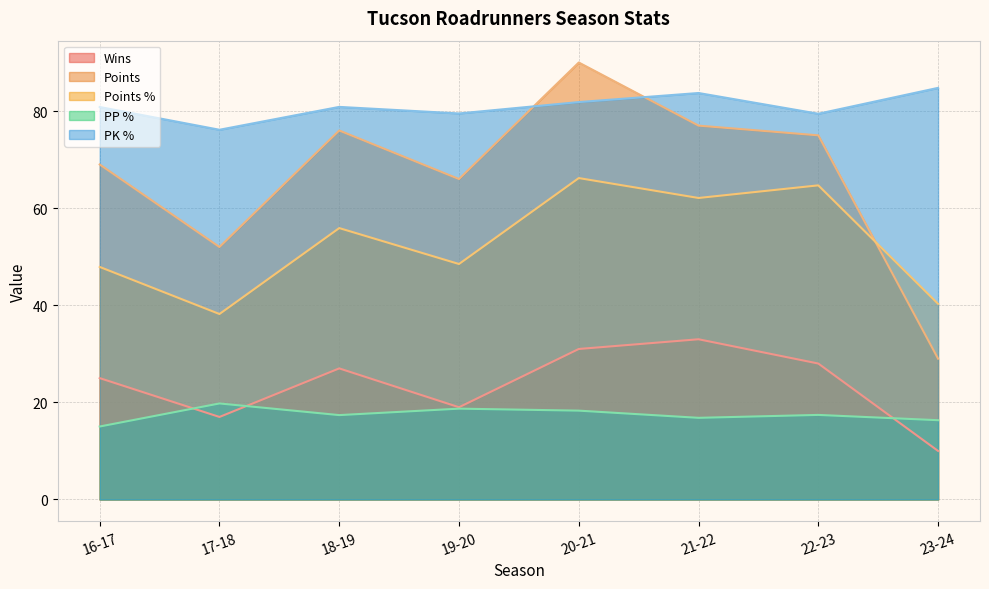

Reading right to left, transcribe all the data shown in this chart.

wins: 23-24=10.0	22-23=28.0	21-22=33.0	20-21=31.0	19-20=19.0	18-19=27.0	17-18=17.0	16-17=25.0
points: 23-24=29.0	22-23=75.0	21-22=77.0	20-21=90.0	19-20=66.0	18-19=76.0	17-18=52.0	16-17=69.0
points_percent: 23-24=40.3	22-23=64.7	21-22=62.1	20-21=66.2	19-20=48.5	18-19=55.9	17-18=38.2	16-17=47.9
pp_percent: 23-24=16.3	22-23=17.4	21-22=16.8	20-21=18.3	19-20=18.7	18-19=17.4	17-18=19.8	16-17=15.0
pk_percent: 23-24=84.8	22-23=79.5	21-22=83.7	20-21=81.8	19-20=79.5	18-19=80.9	17-18=76.2	16-17=80.8